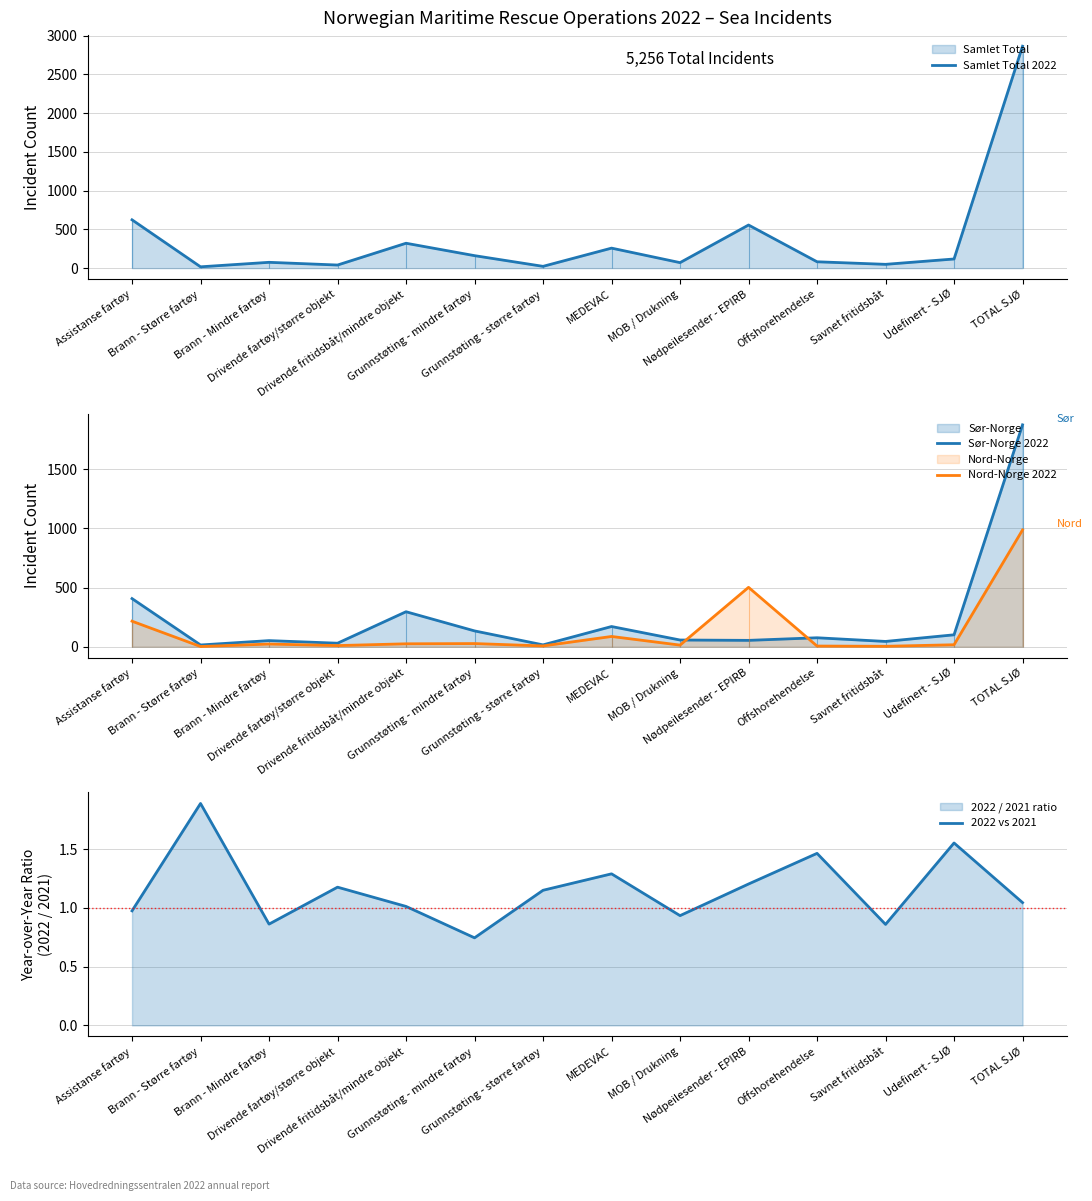

True or false: Samlet Total 2022 has more than 2 points higher than both neighbors.

True